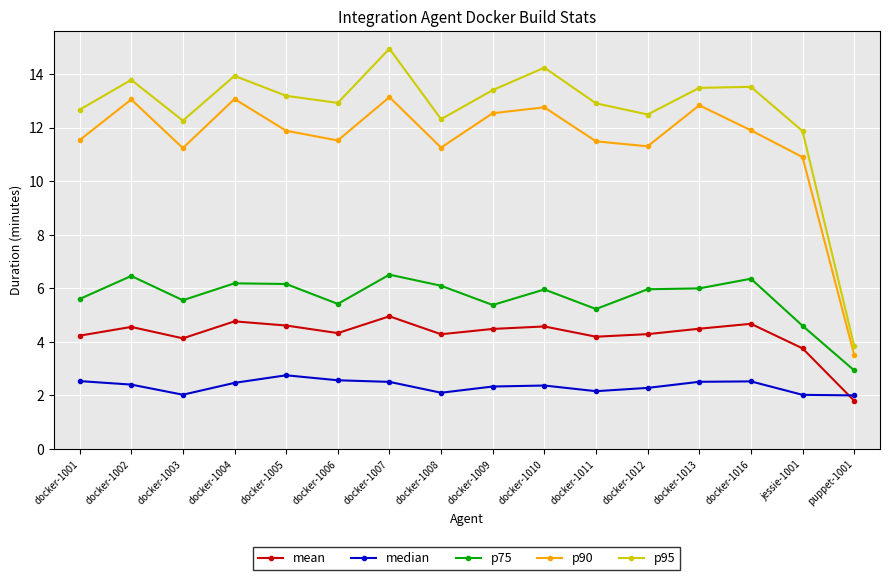

Rank the series at docker-1011 from highest to lowest value.

p95, p90, p75, mean, median